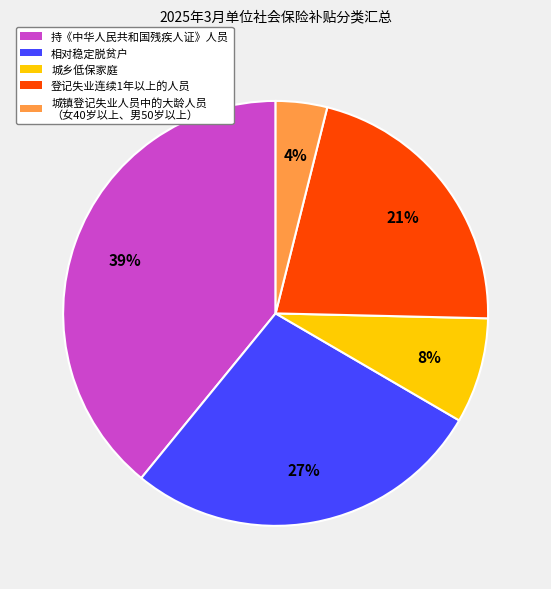

How many segments does this pie chart have?

5